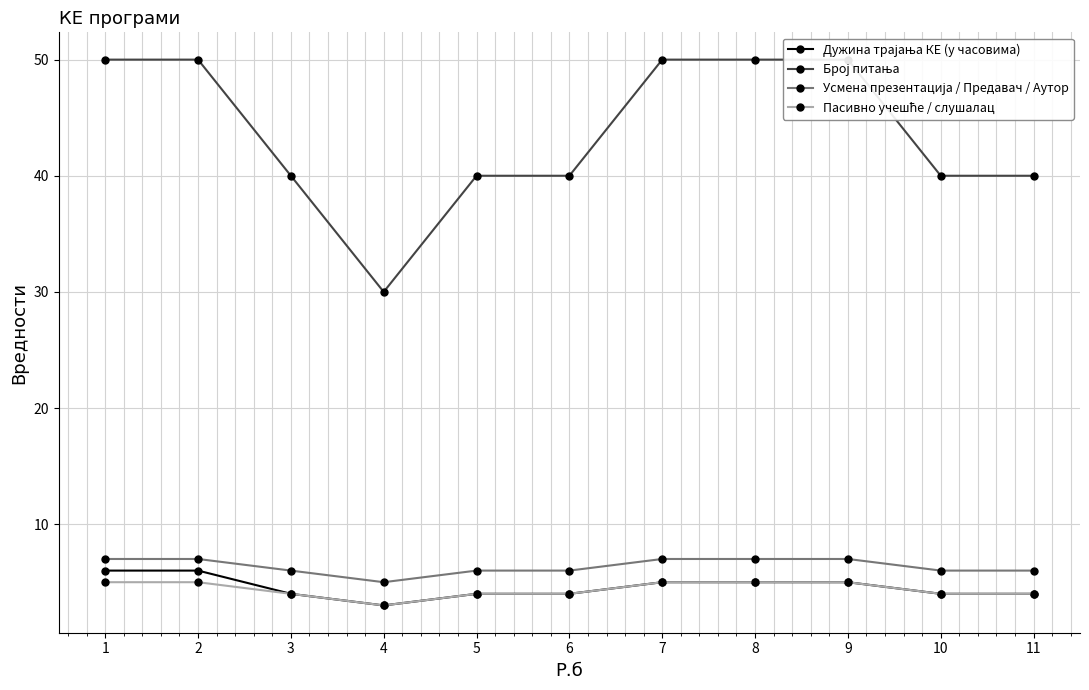

At 1, list the series in order from largest to smallest.

Број питања, Усмена презентација / Предавач / Аутор, Дужина трајања КЕ (у часовима), Пасивно учешће / слушалац